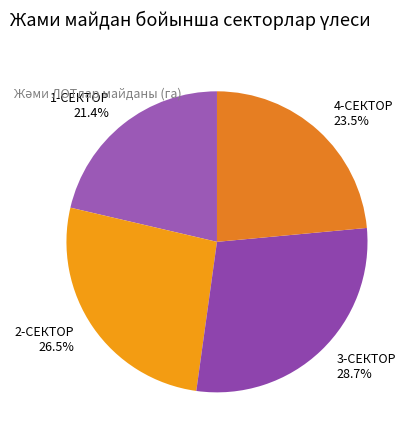

Count the number of slices in the pie.

4